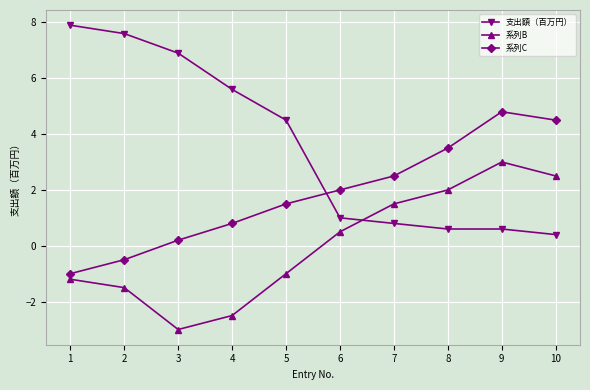

List the series in order of their peak value, lowest first.

系列B, 系列C, 支出額（百万円）